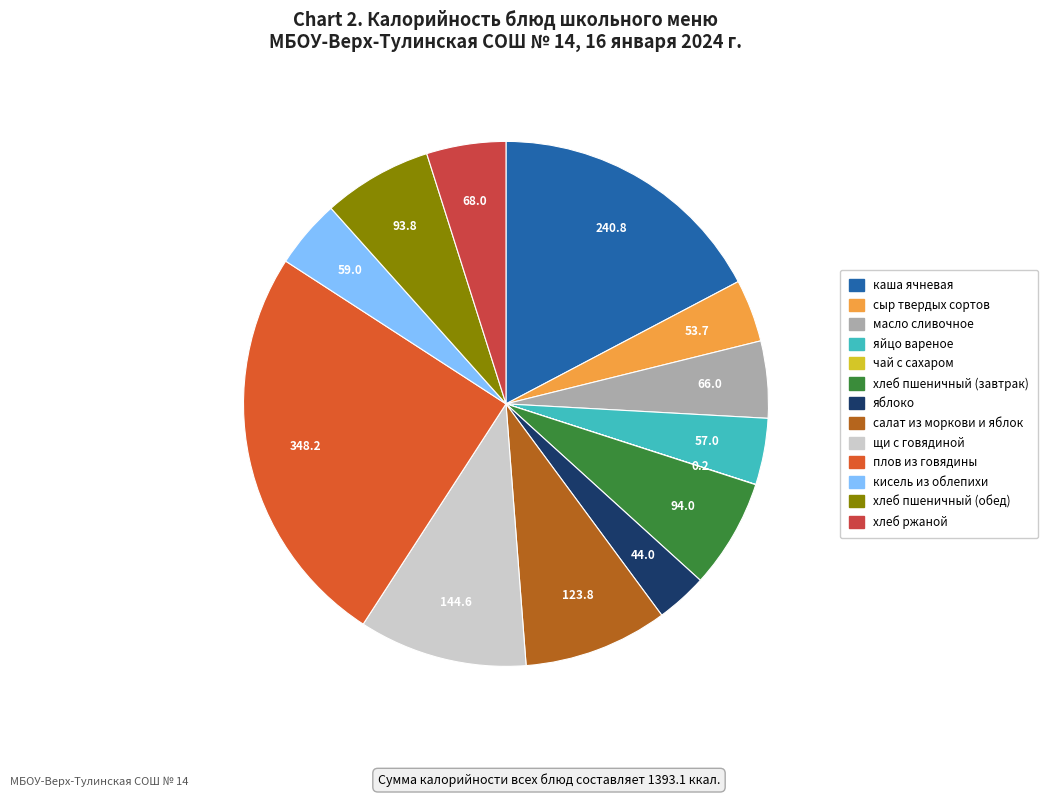

To the nearest percent, what percentage of the pie is салат из моркови и яблок?

9%